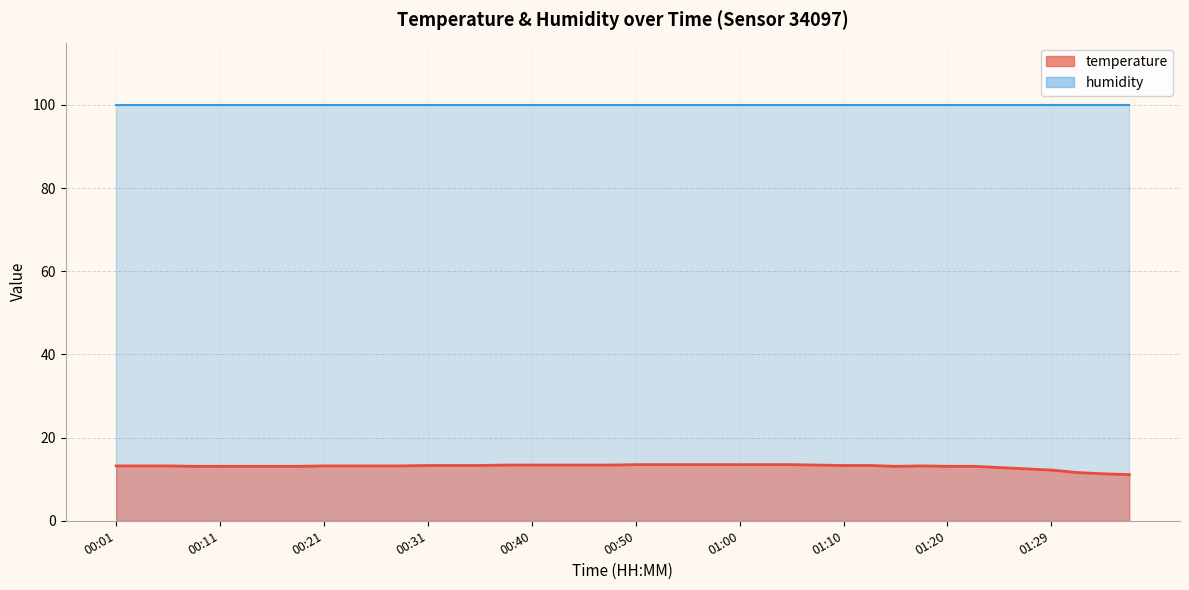

Between 00:26 and 01:12, which is larger?

01:12